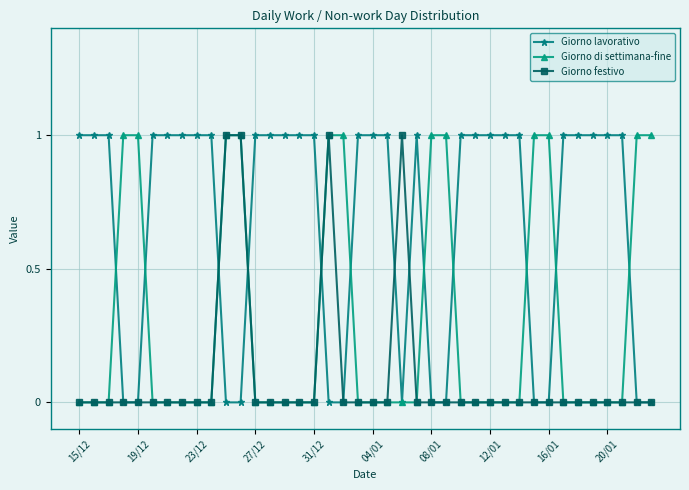

What is the maximum value shown in the chart?

1